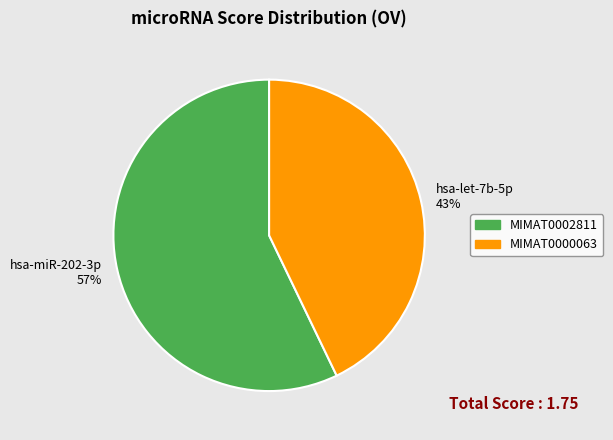

Combined, do MIMAT0002811 and MIMAT0000063 account for over 50%?

Yes